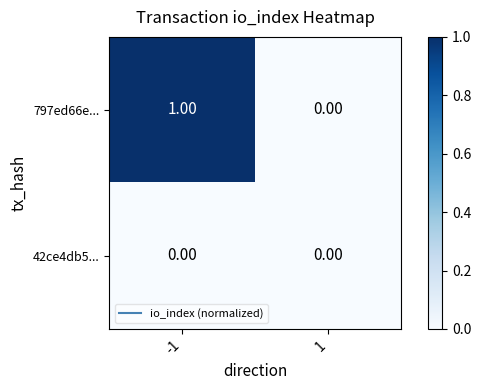

Between -1 and 1, which series saw the biggest shift?

797ed66e...